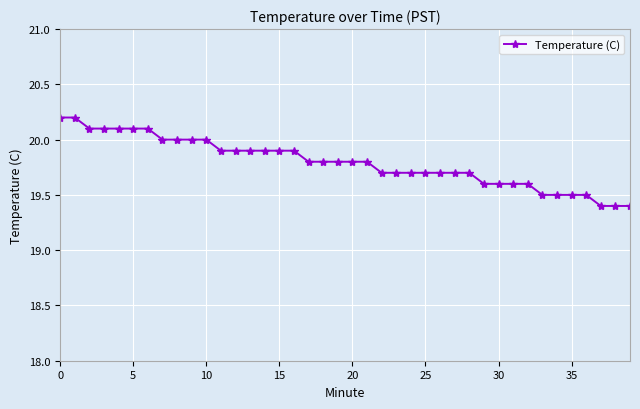

What is the difference between the maximum and second lowest values?

0.8